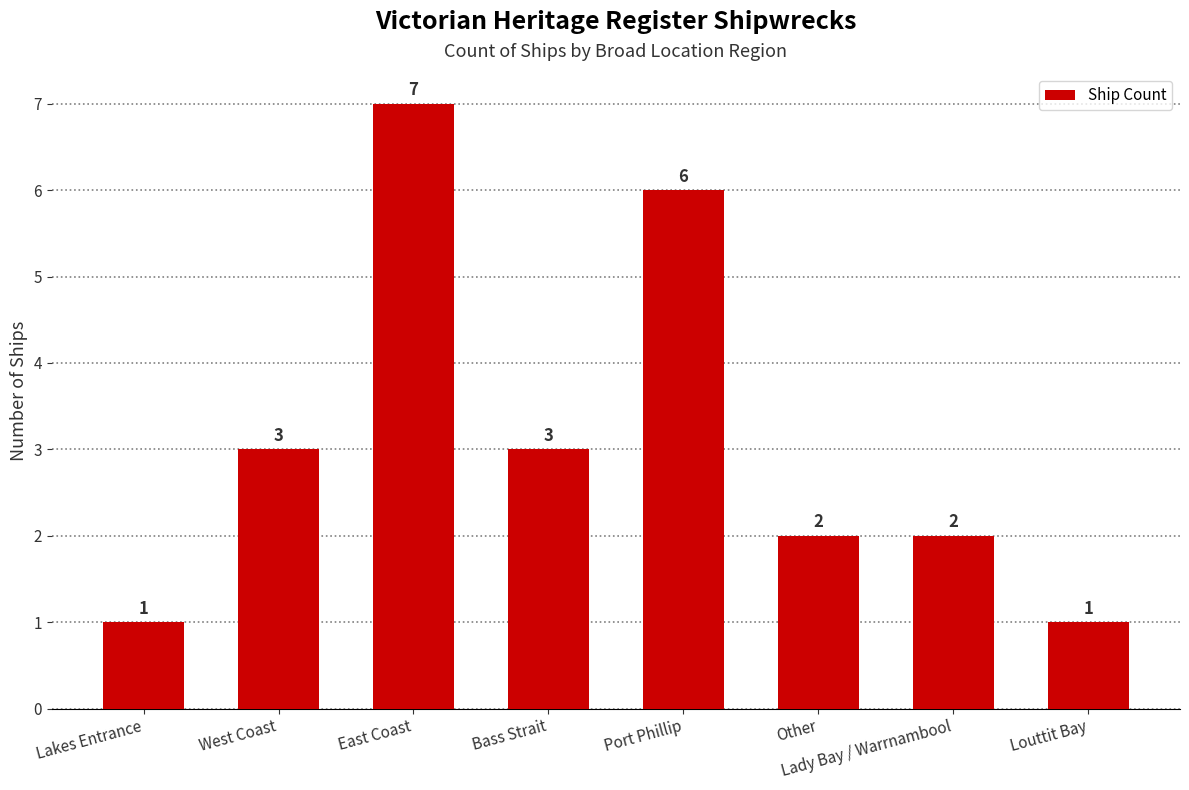

How many data points does each series have?

8